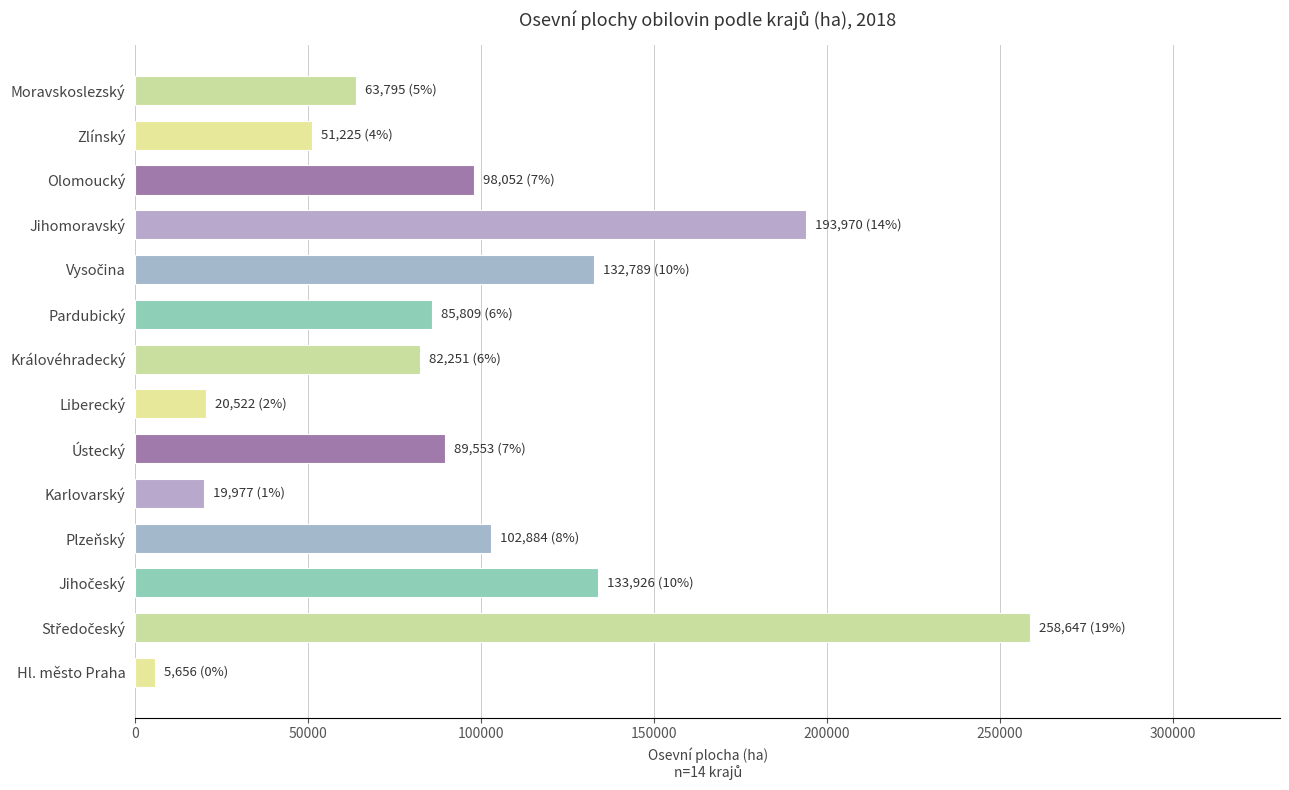

What is the ratio of the value at Pardubický to the value at Olomoucký?

0.9